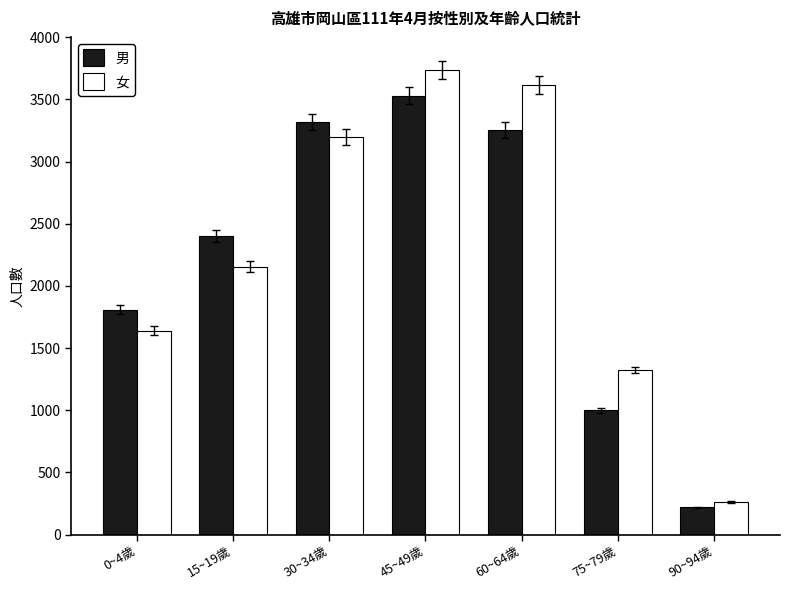

Is the value of 男 at 60~64歲 greater than the value of 女 at 60~64歲?

No